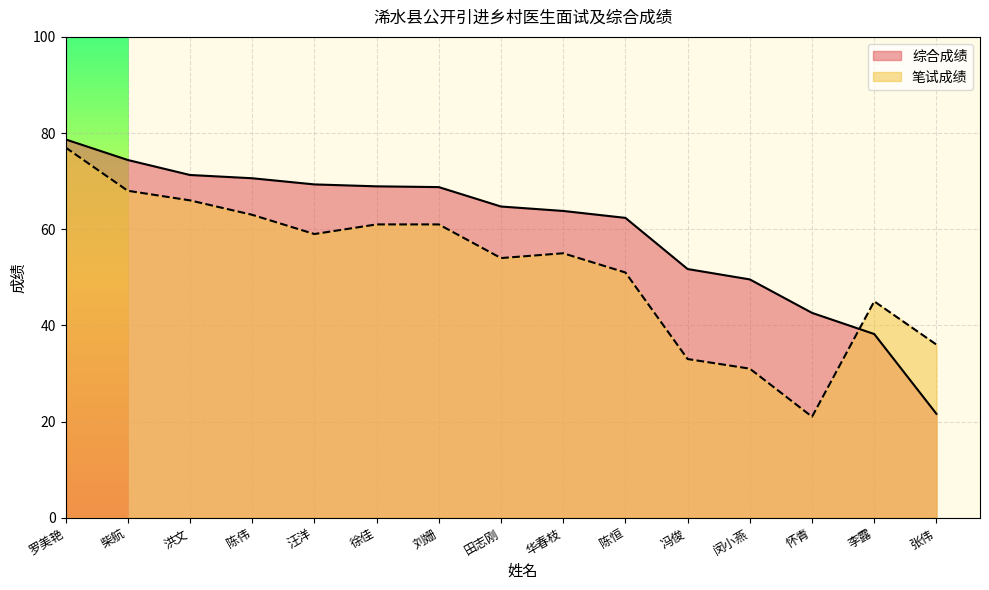

Reading right to left, transcribe all the data shown in this chart.

综合成绩: 21.6	38.2	42.6	49.6	51.7	62.4	63.8	64.7	68.8	68.9	69.3	70.6	71.3	74.4	78.7
笔试成绩: 36.0	45.0	21.0	31.0	33.0	51.0	55.0	54.0	61.0	61.0	59.0	63.0	66.0	68.0	77.0